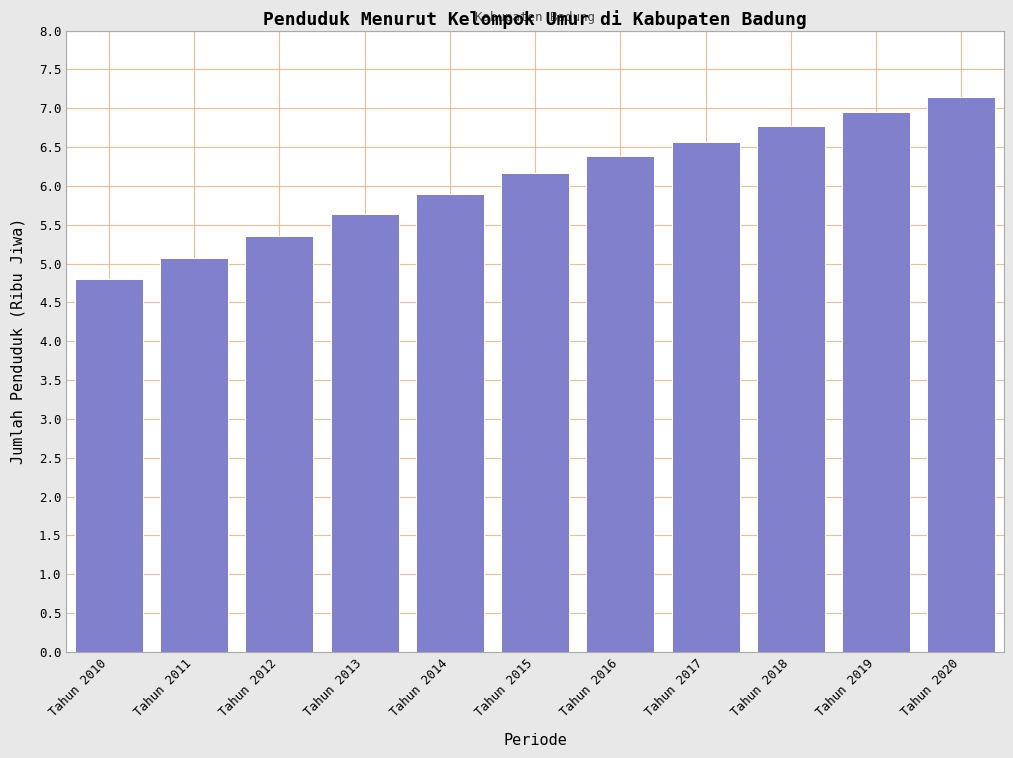

What is the ratio of the value at Tahun 2020 to the value at Tahun 2012?

1.3